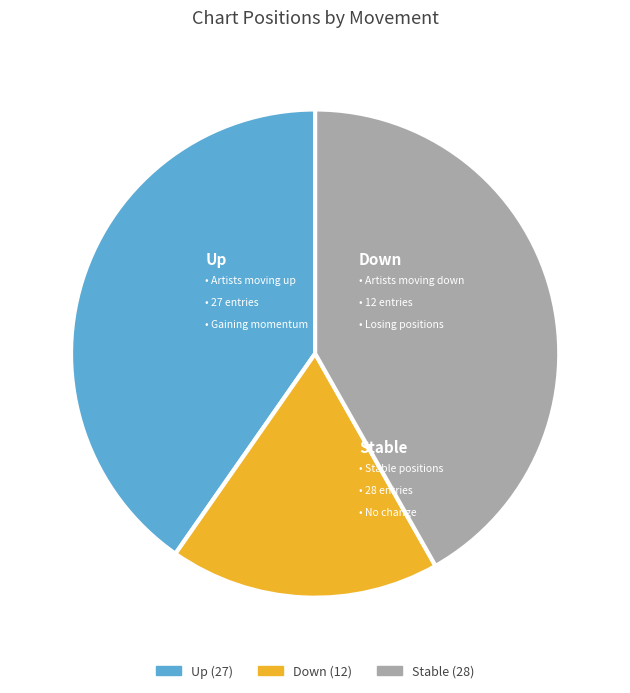

Is there any slice that represents more than half of the pie?

No